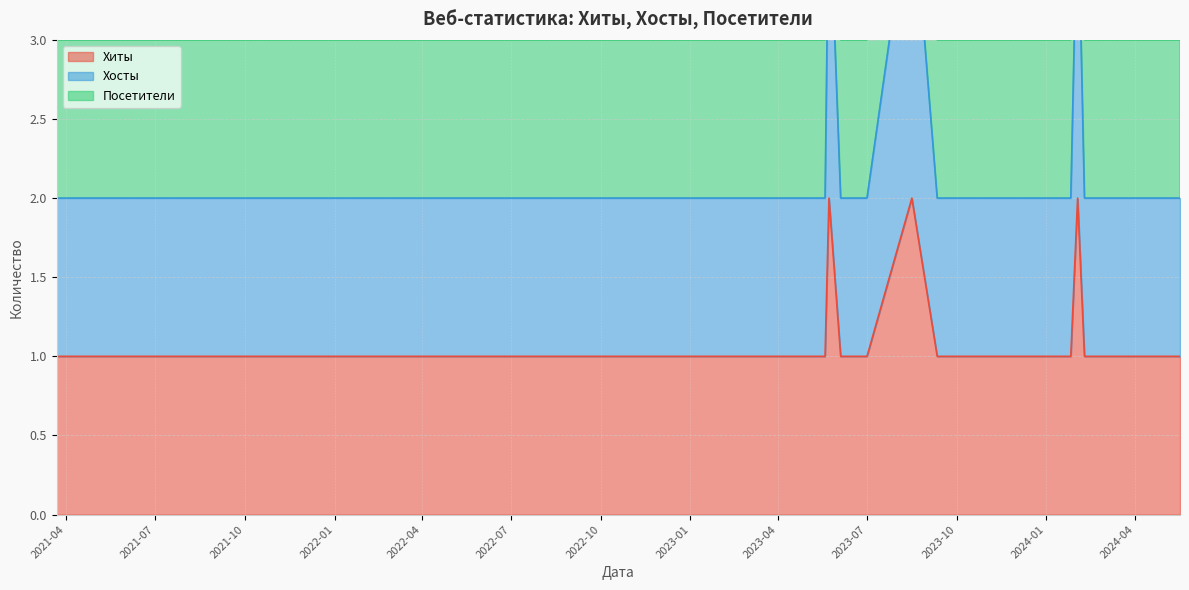

What is the average value of the Хиты series?

1